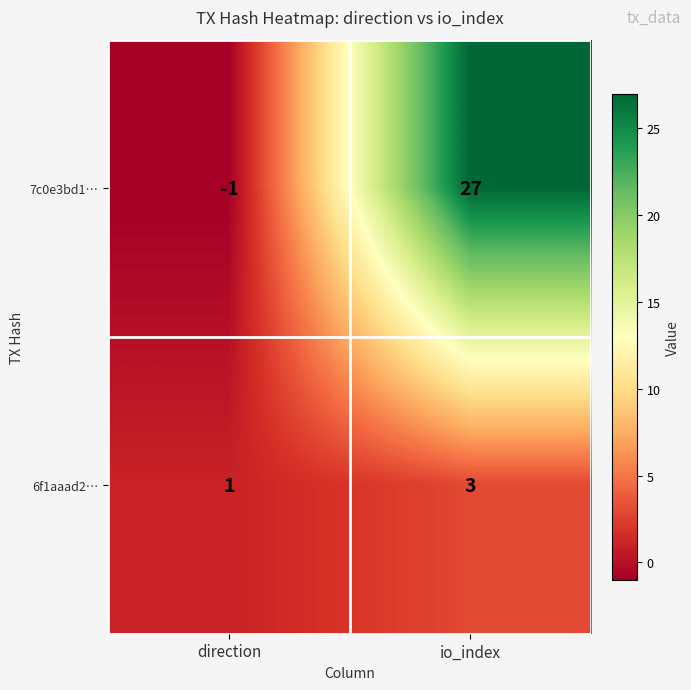

Where is 6f1aaad2… nearest to the value 2?

direction